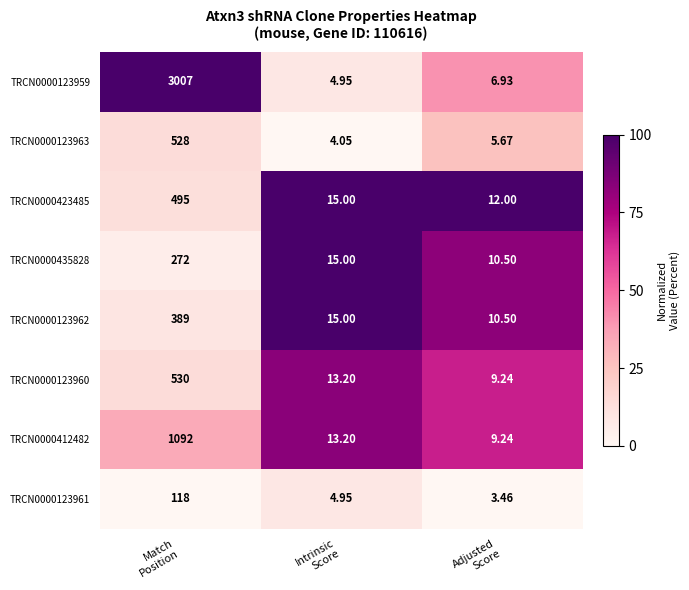

List the series in order of their peak value, lowest first.

TRCN0000123961, TRCN0000435828, TRCN0000123962, TRCN0000423485, TRCN0000123963, TRCN0000123960, TRCN0000412482, TRCN0000123959